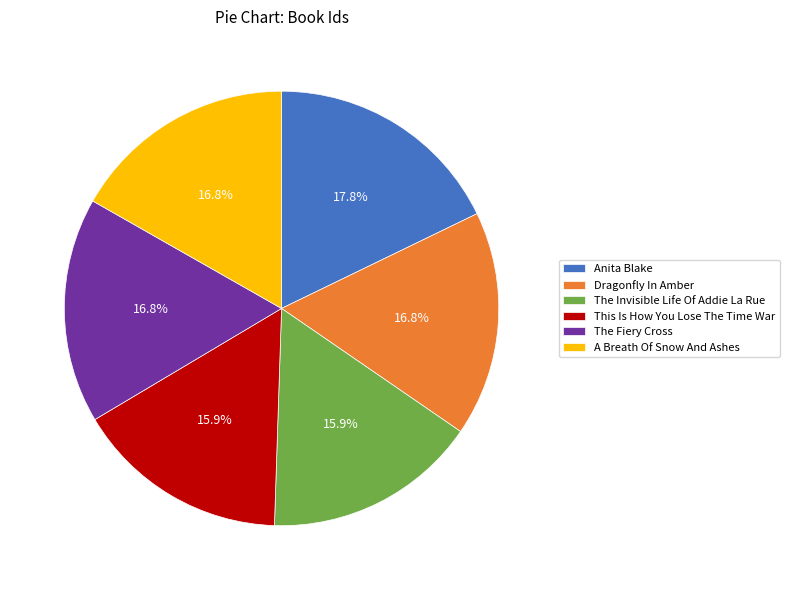

Is The Invisible Life Of Addie La Rue the majority of the pie?

No